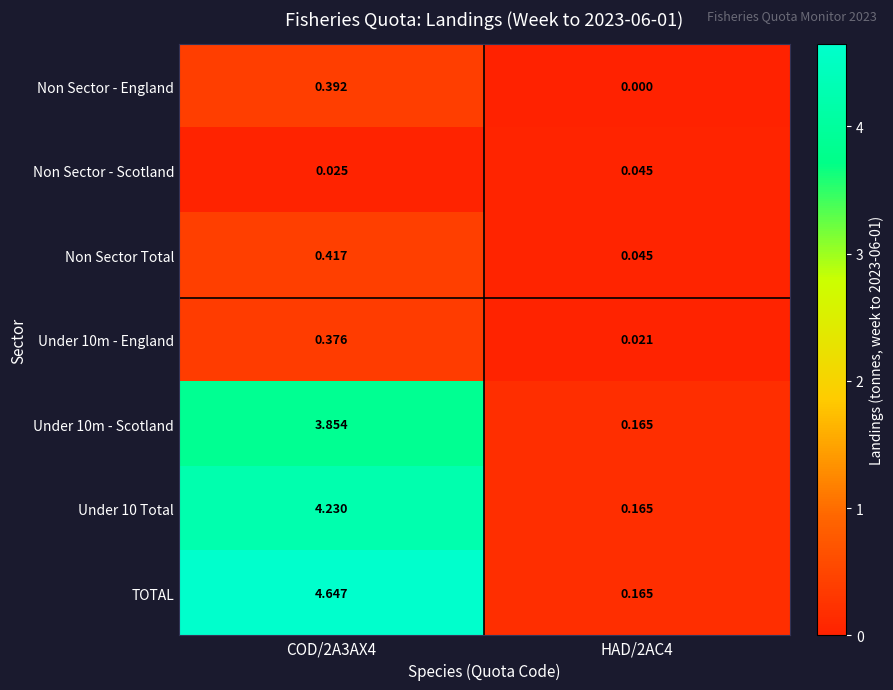

At COD/2A3AX4, list the series in order from smallest to largest.

Non Sector - Scotland, Under 10m - England, Non Sector - England, Non Sector Total, Under 10m - Scotland, Under 10 Total, TOTAL